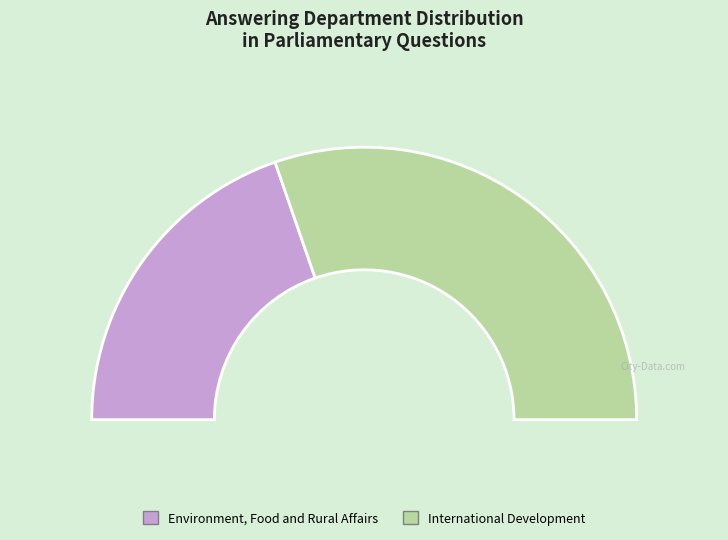

The Environment, Food and Rural Affairs slice represents 29% of the pie. True or false?

False